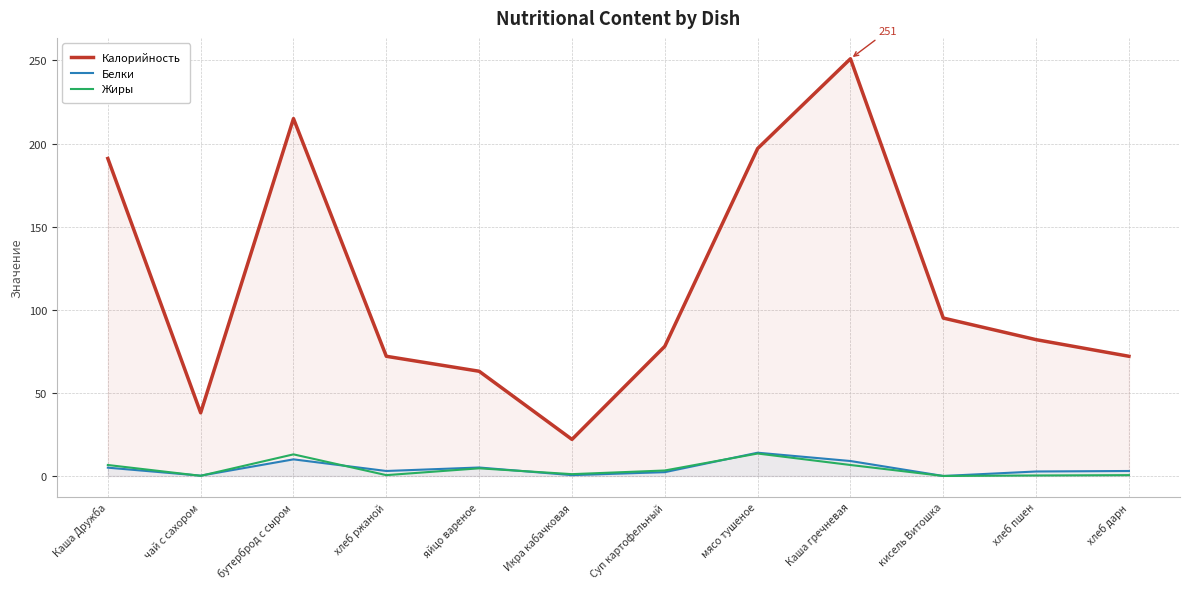

What is the approximate value of Жиры at мясо тушеное?

13.5